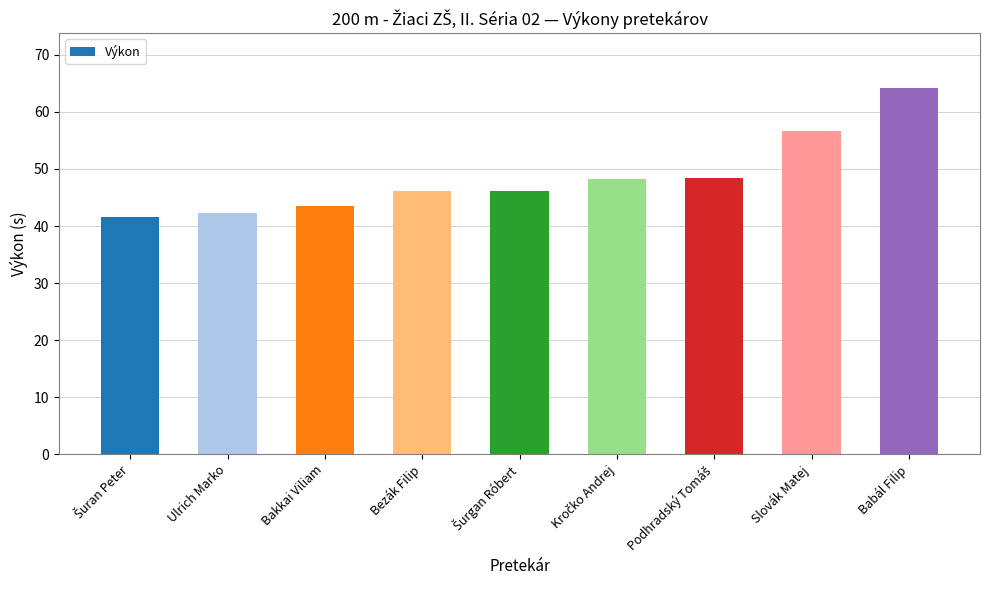

True or false: the data shows 36.7 at Slovák Matej.

False